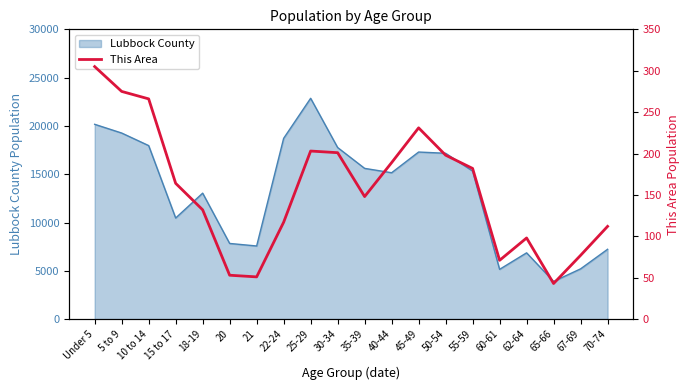

What is the average value?

156